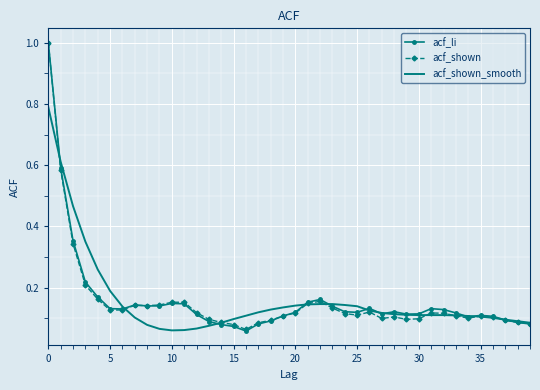

What is the maximum value for acf_li?

1.0